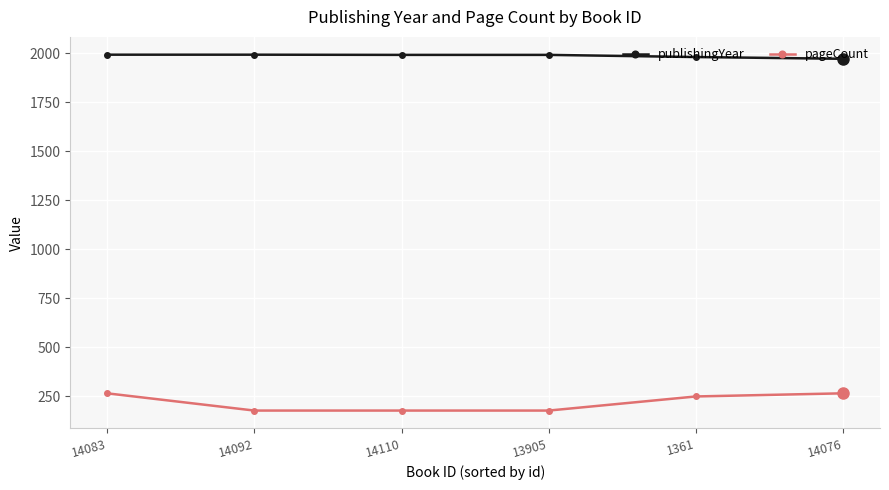

What is the value of the publishingYear point at the 5th from the left?

1980